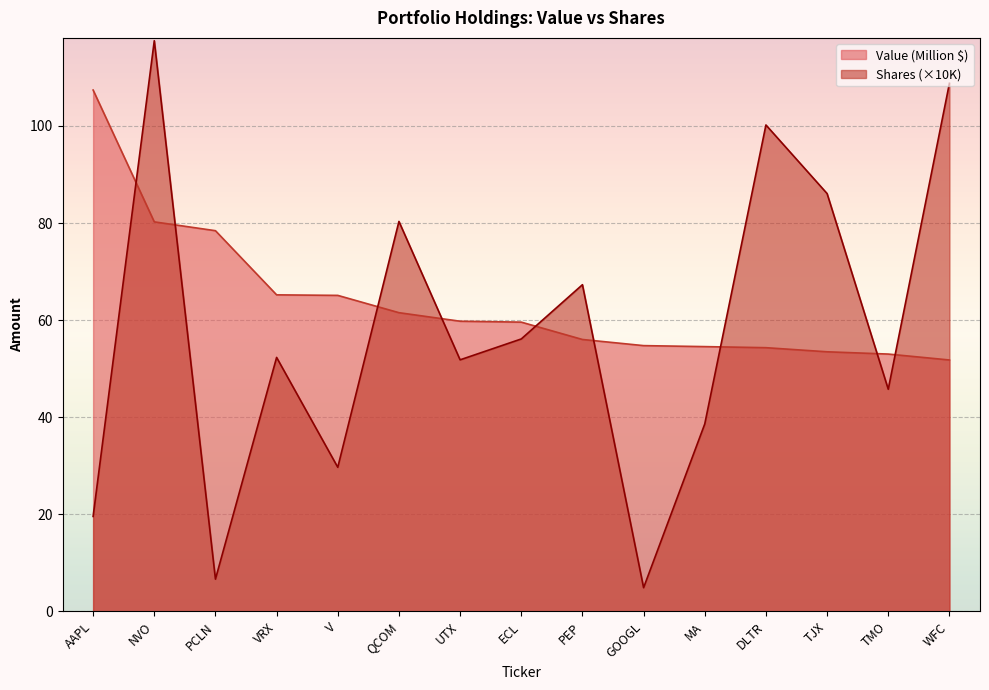

Where does the Value series first go above 59?

AAPL